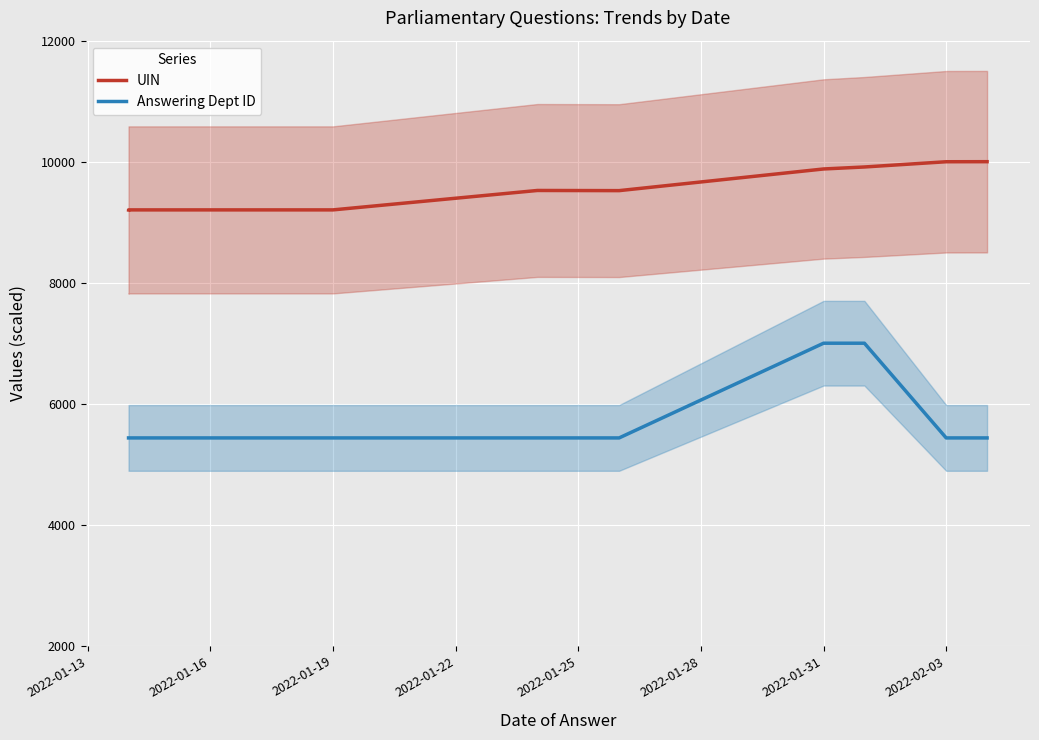

What is the highest value of the UIN series?

10000.0